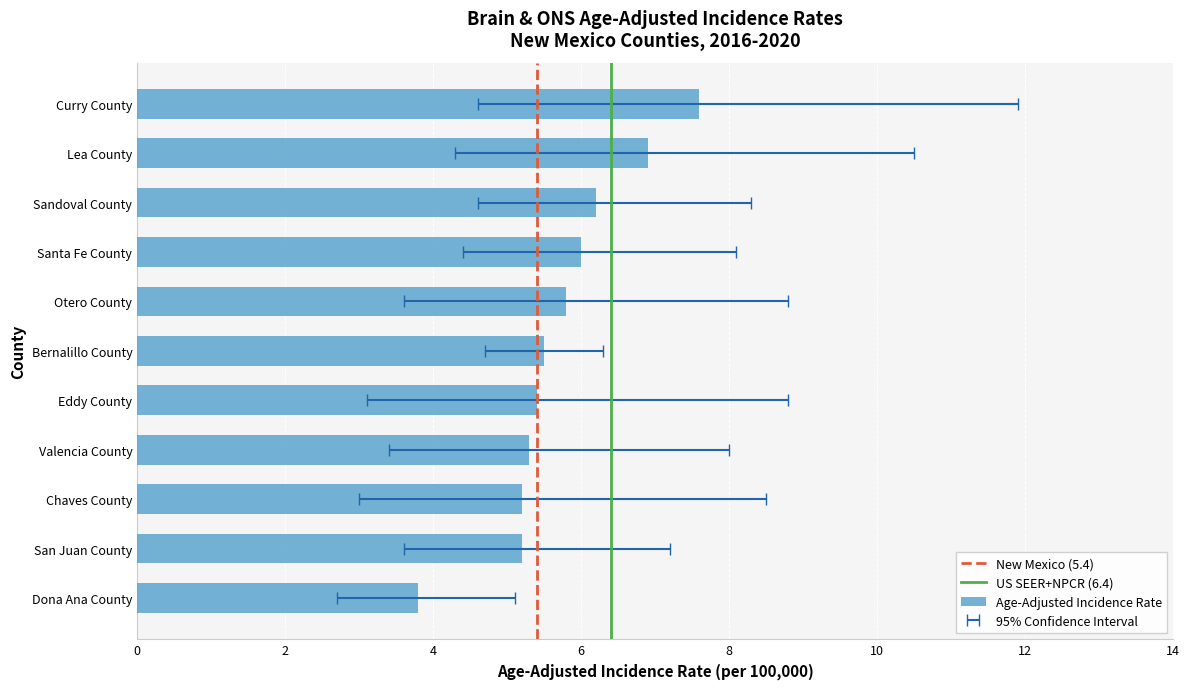

What is the sum of the Age-Adjusted Incidence Rate values at San Juan County and Dona Ana County?

9.0